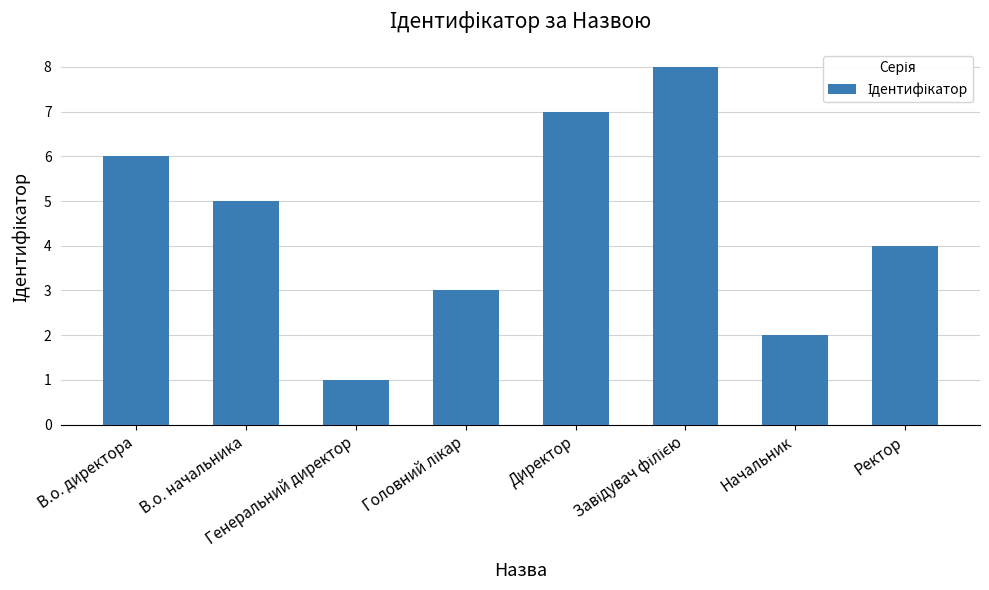

What is the sum of all values?

36